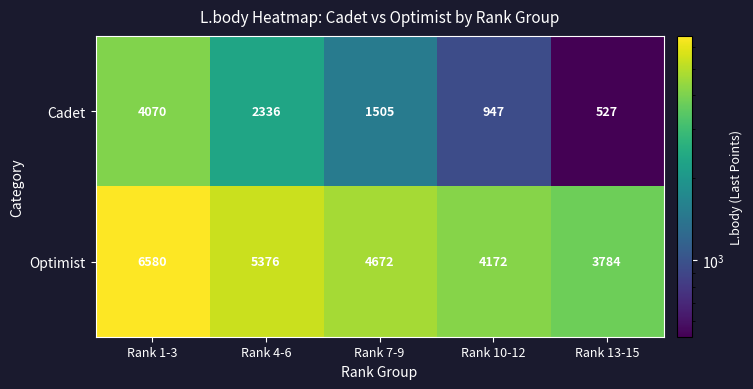

Which category has the lowest value in the Cadet series?

Rank 13-15